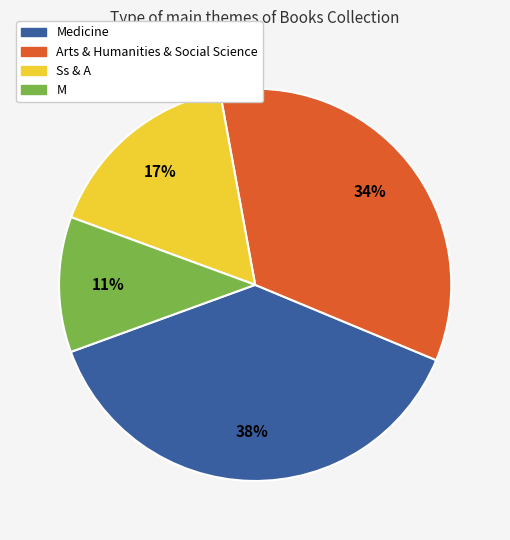

Is the sum of Ss & A and M greater than half?

No